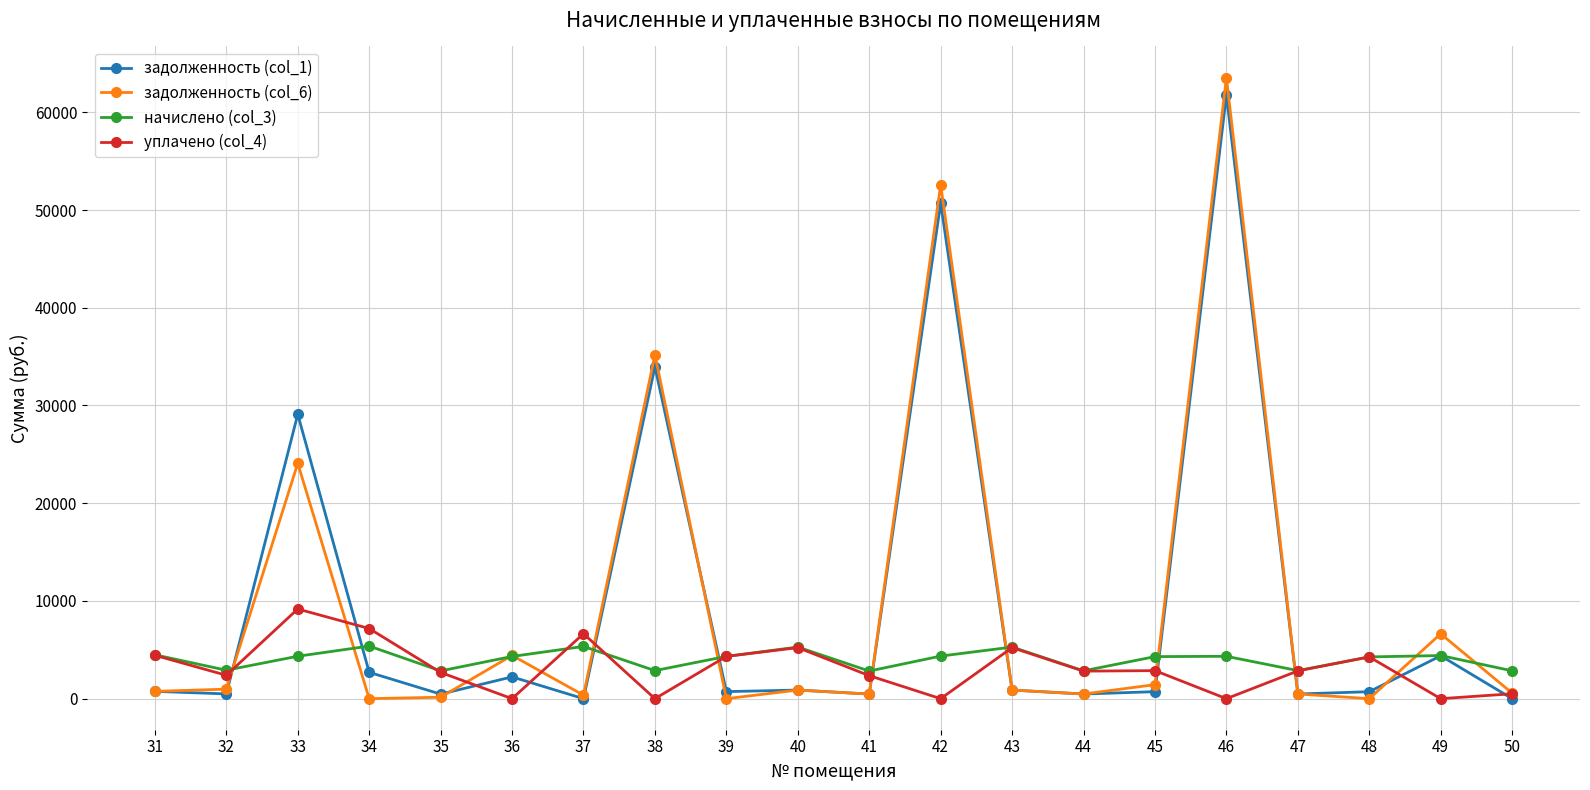

What is the total value across all series at 34?

15252.1